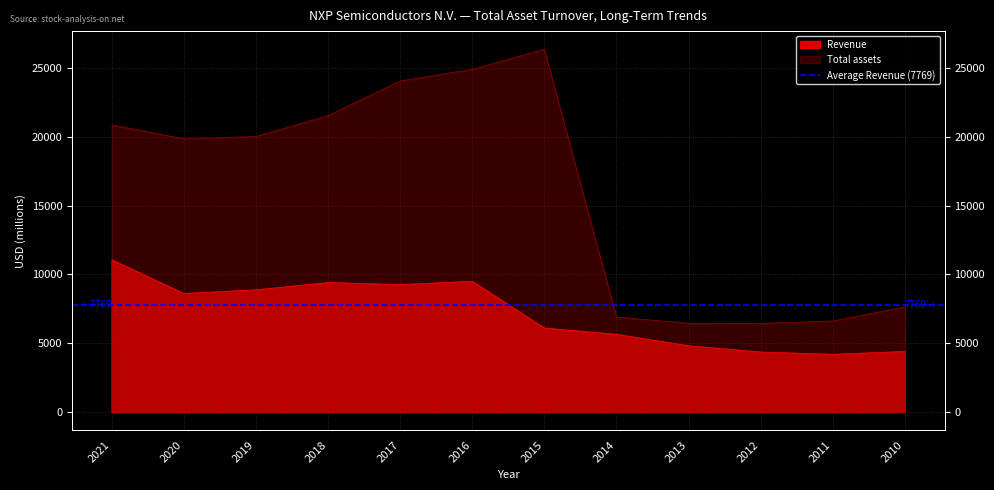

True or false: Total assets and Revenue intersect in this chart.

False